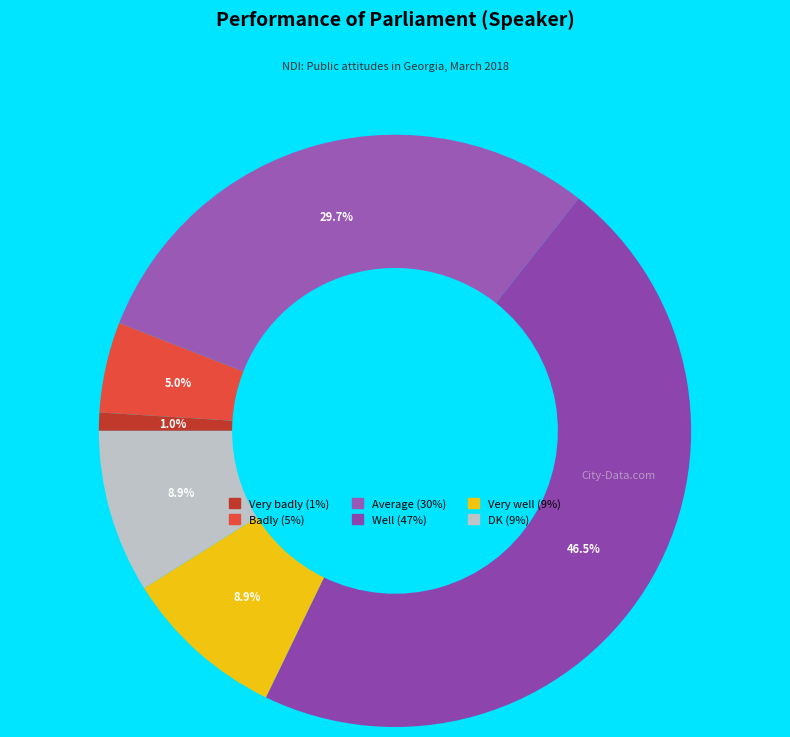

The Badly slice represents 14% of the pie. True or false?

False